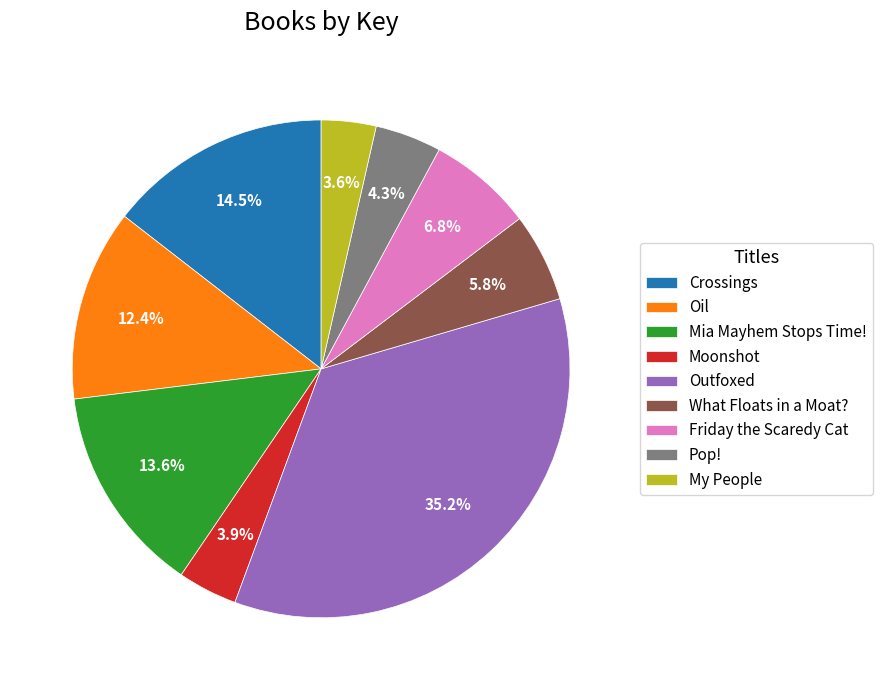

How many segments does this pie chart have?

9